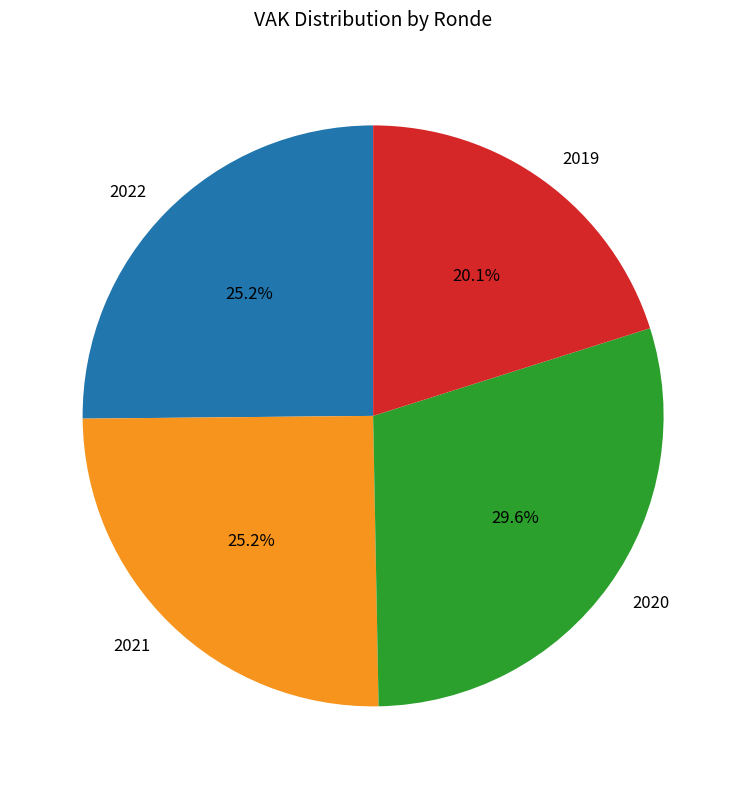

What portion of the pie excludes 2020?

70.4%